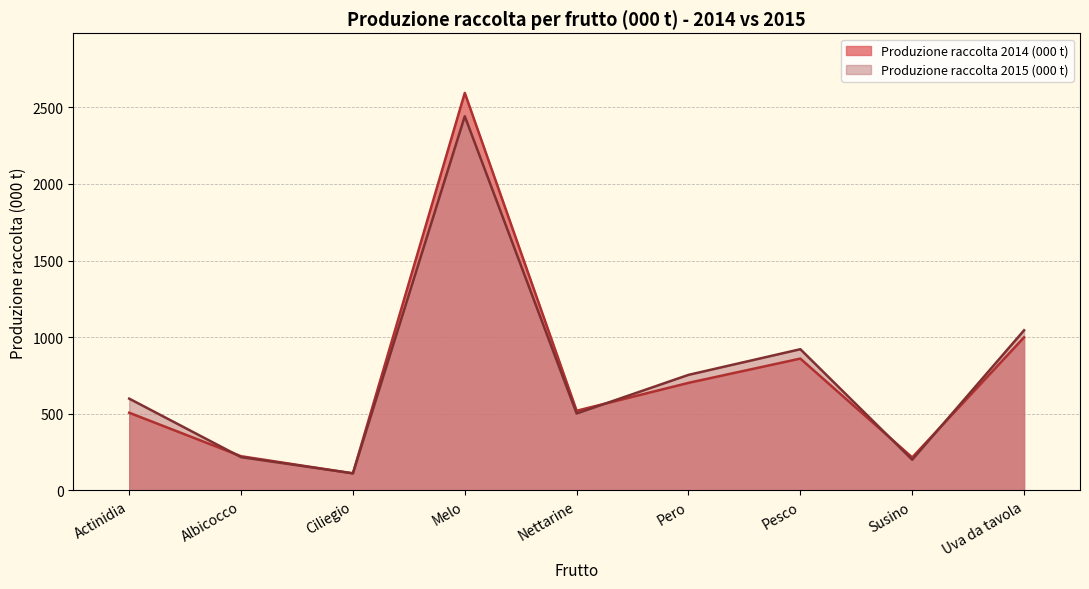

The value of Produzione raccolta 2014 (000 t) at Nettarine is 129.1. True or false?

False